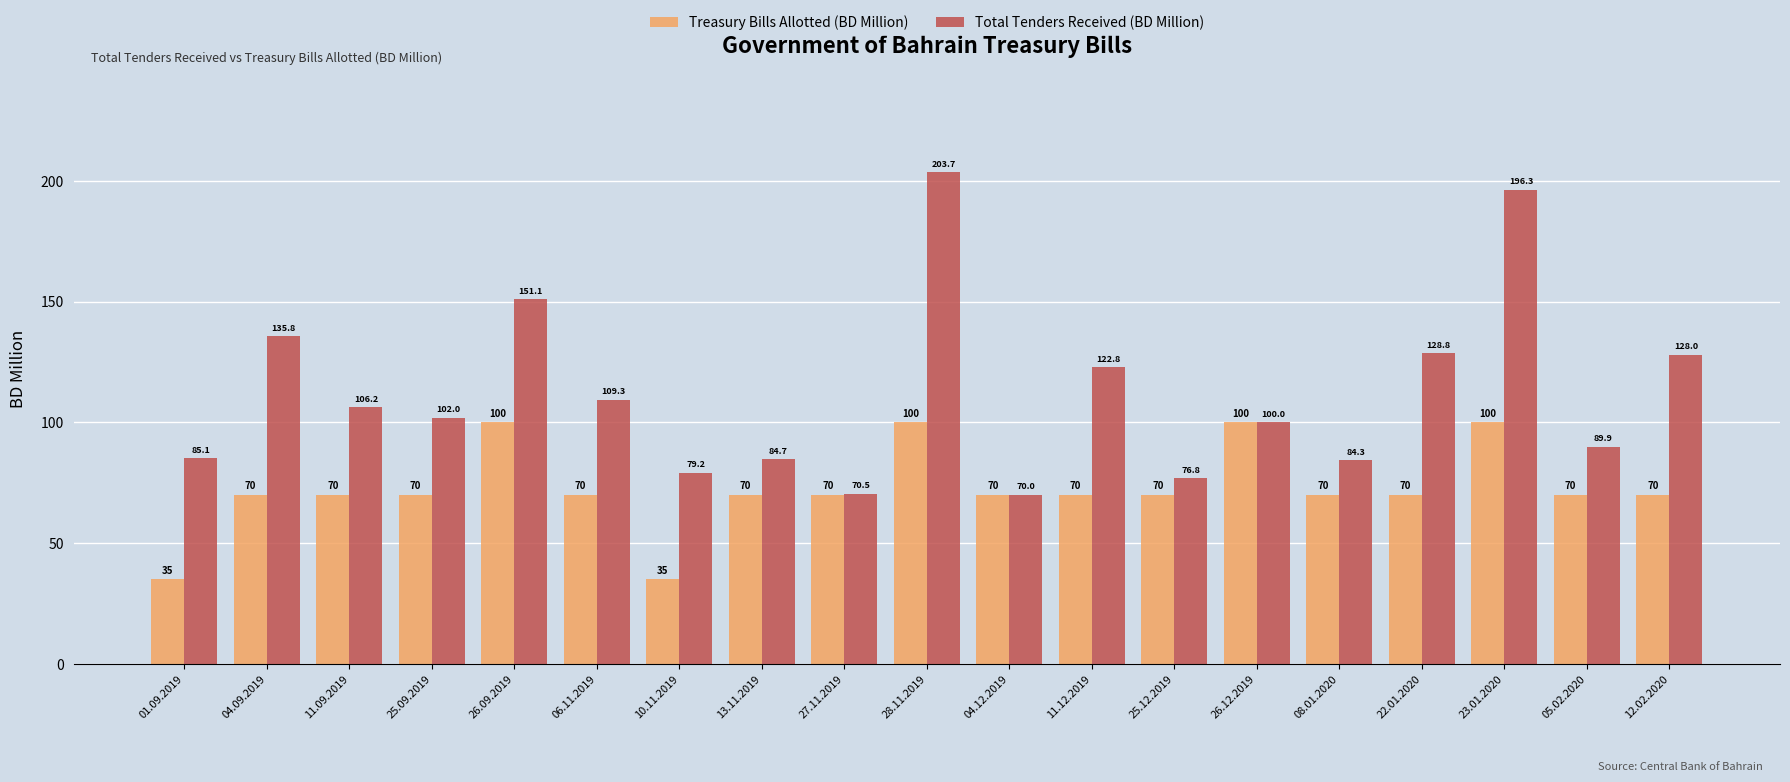

What is the sum of the Total Tenders Received (BD Million) values at 25.09.2019 and 26.09.2019?

253.1